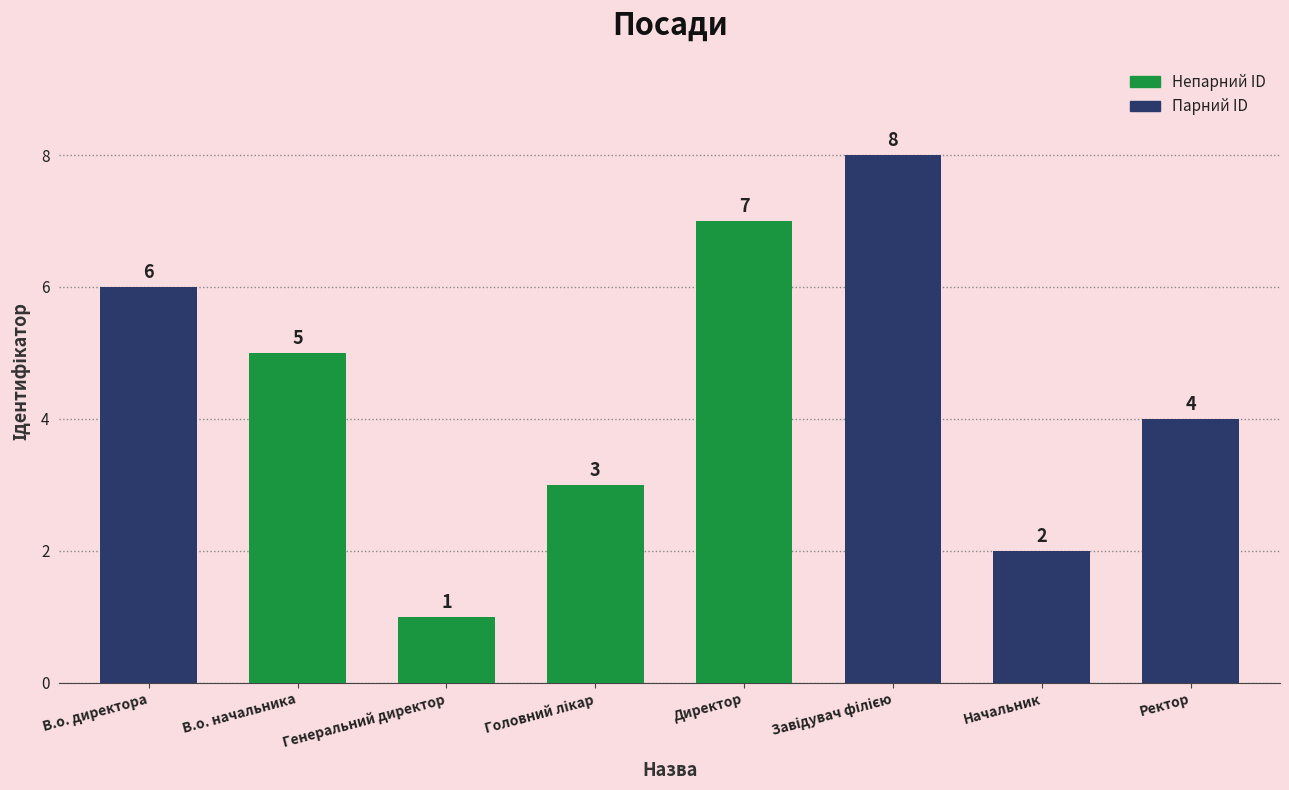

Reading right to left, list all the values displayed in this chart.

4	2	8	7	3	1	5	6